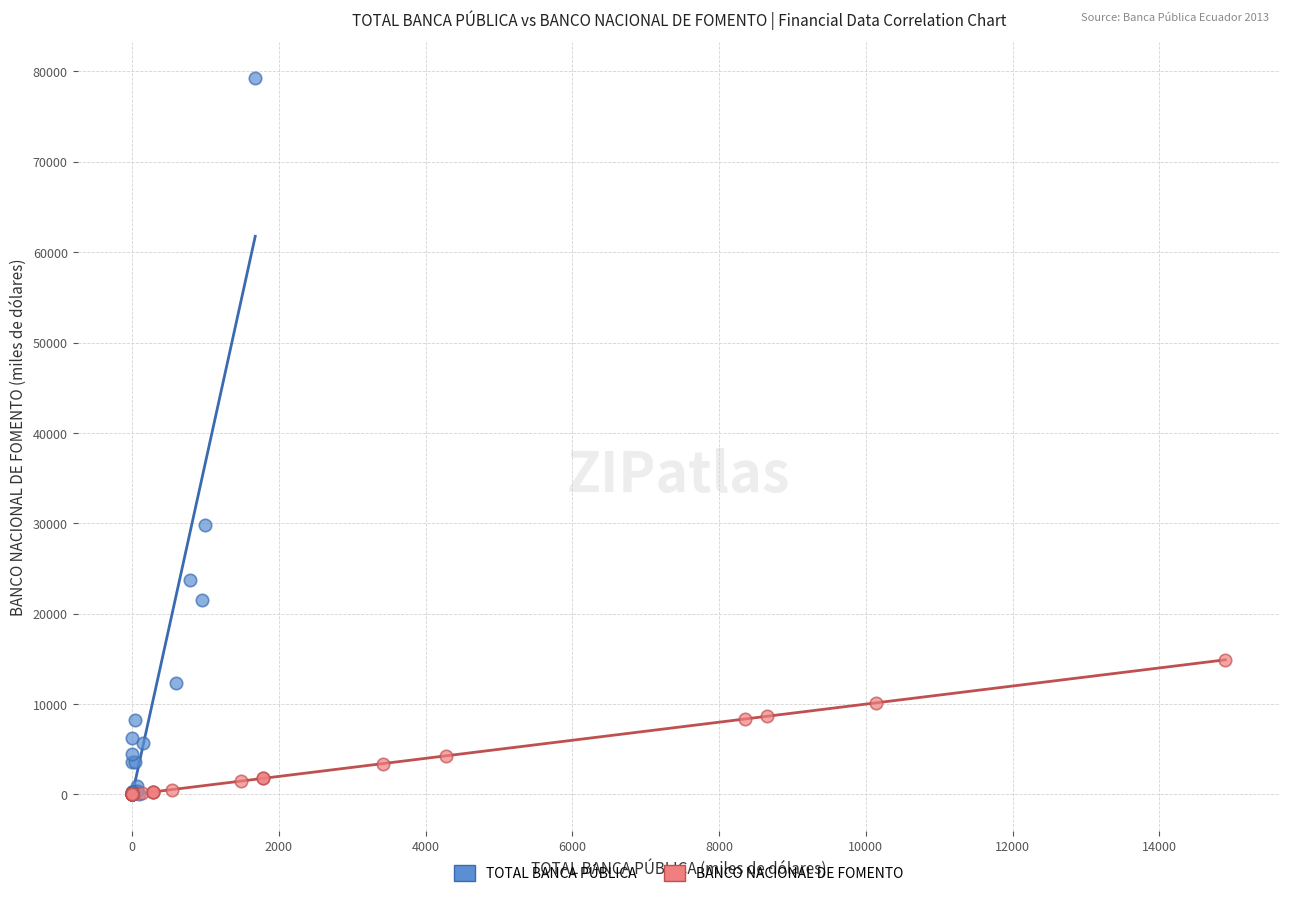

Which series has the widest spread of Y values?

TOTAL BANCA PÚBLICA